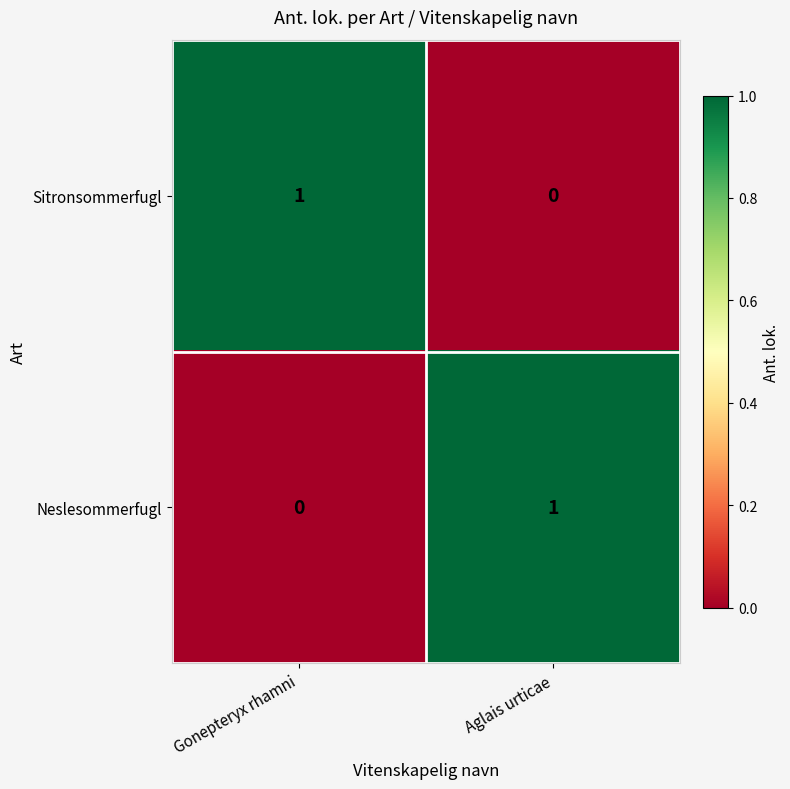

Reading left to right, transcribe all the data shown in this chart.

Sitronsommerfugl: 1	0
Neslesommerfugl: 0	1